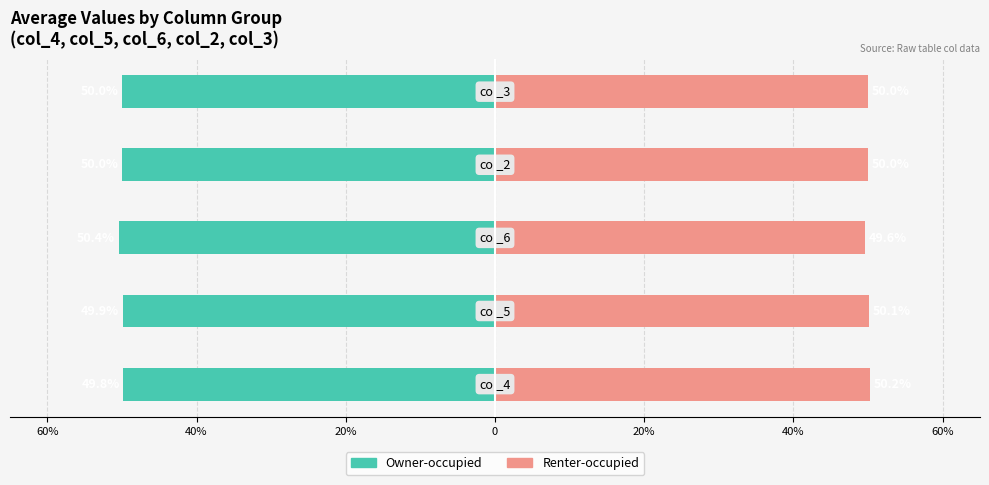

What is the minimum value shown in the chart?

-50.4